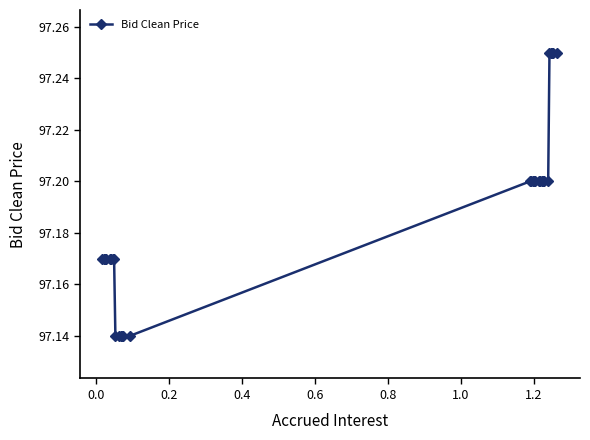

How many values are between 97 and 98?

30